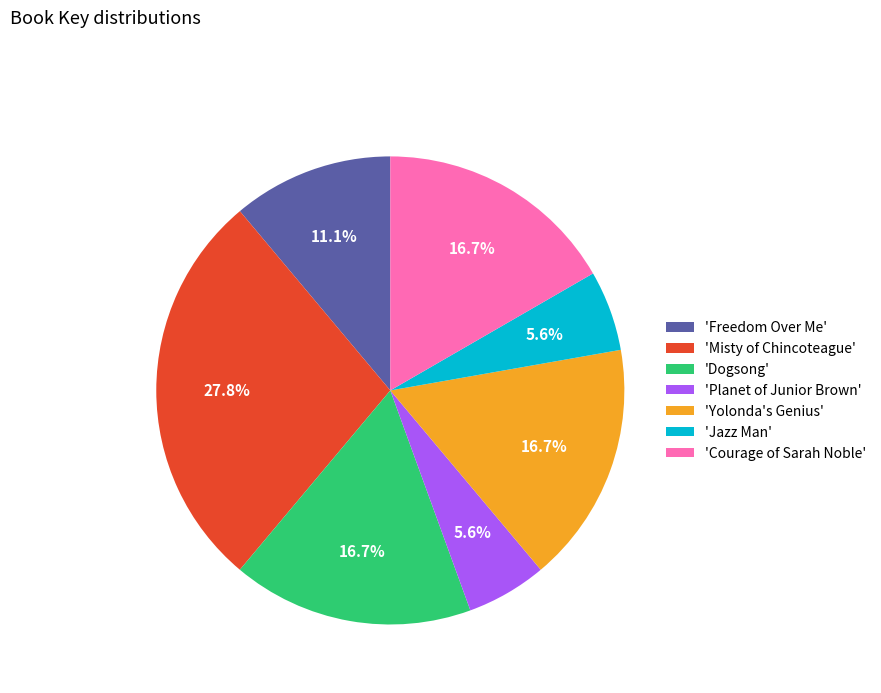

Is there any slice that represents more than half of the pie?

No